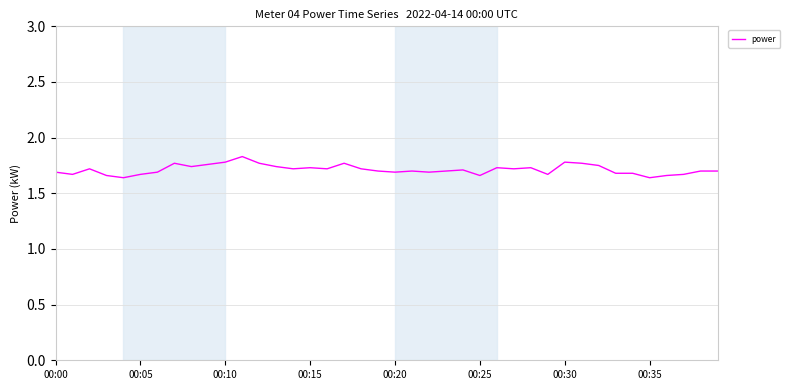

What is the sum of all values?

68.5